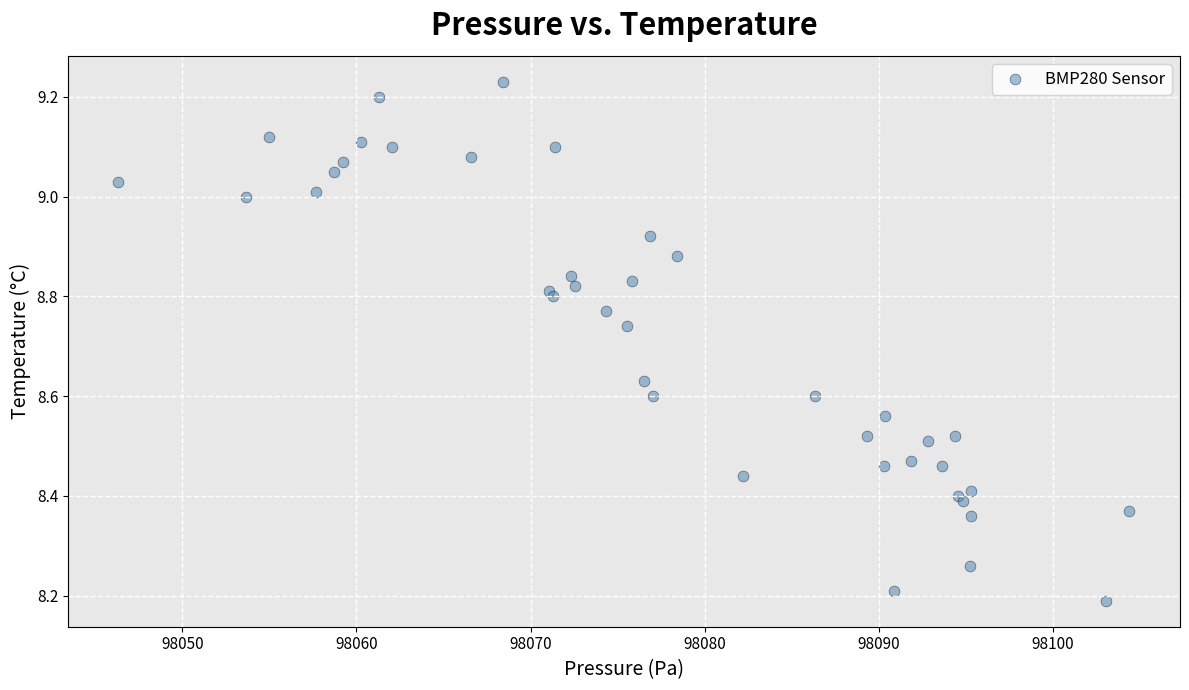

What Y value in the scatter plot is closest to 8?

8.2